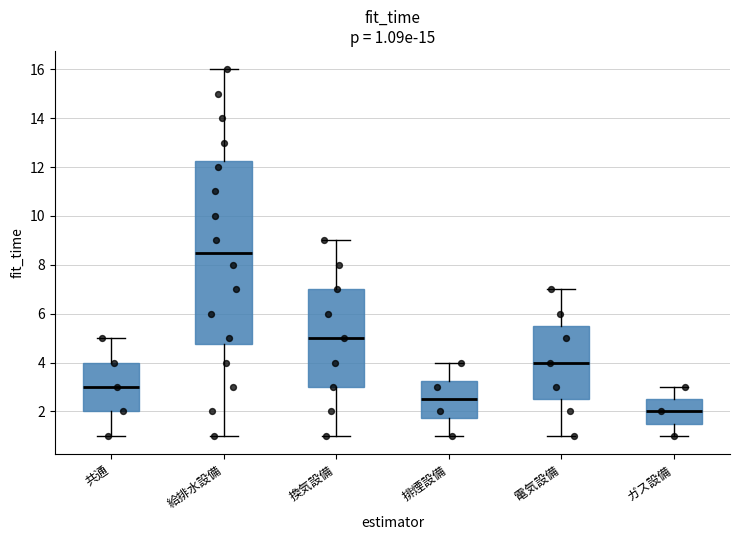

Which box has the lowest median line?

ガス設備